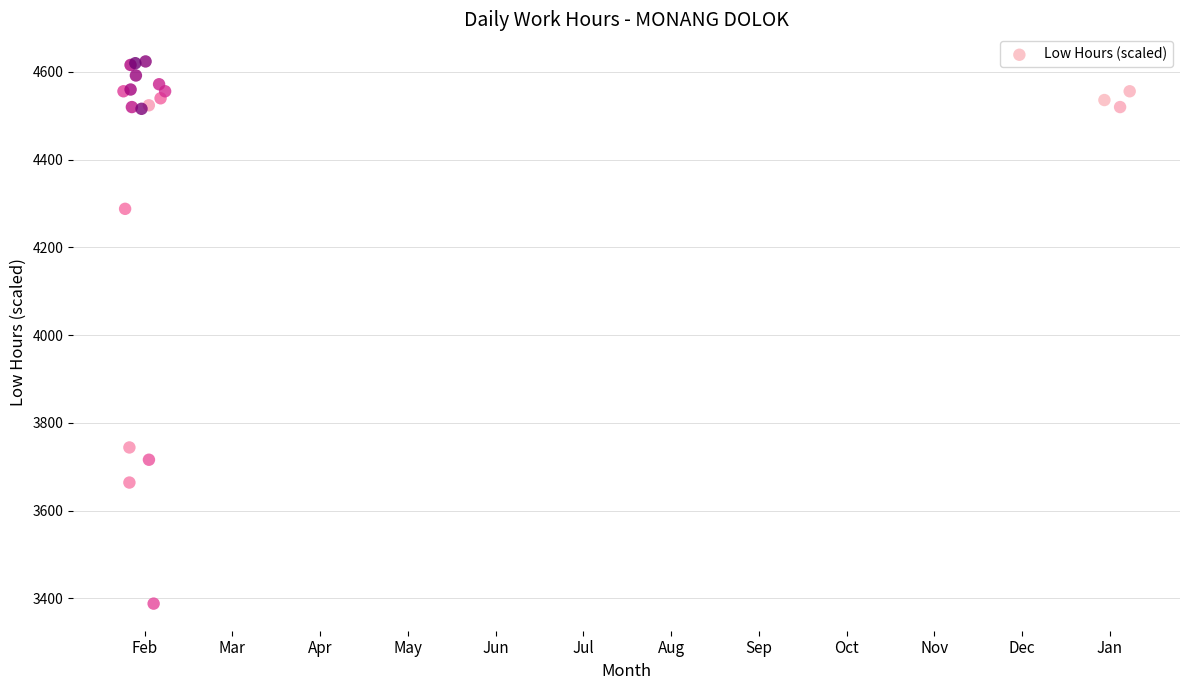

What Y value in the scatter plot is closest to 4006?

3744.0